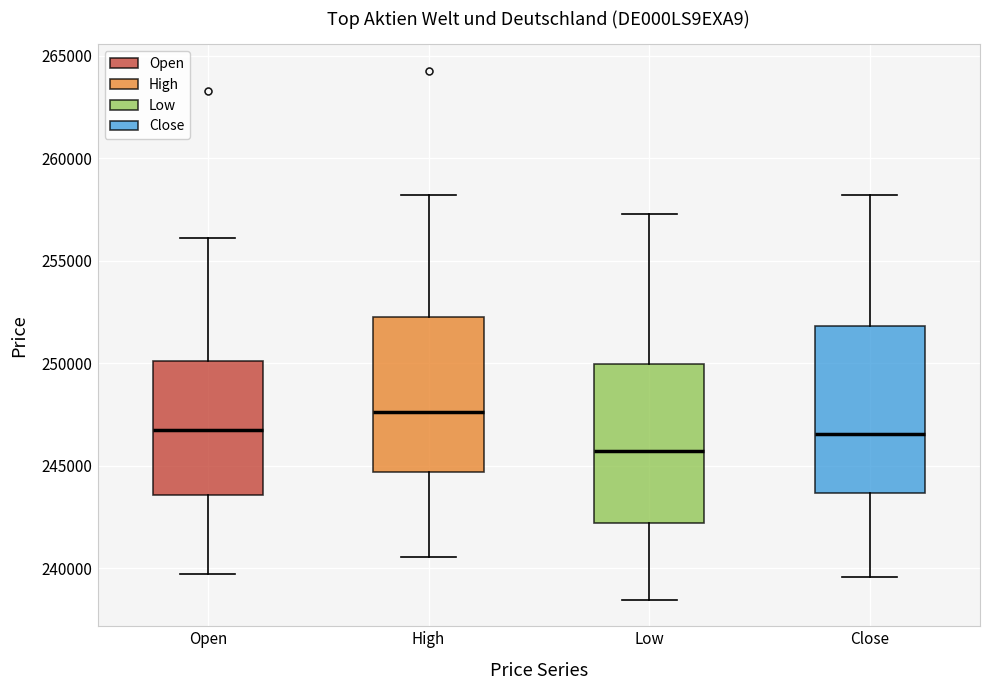

Reading left to right, read every box against the y-axis: the position of its median line, the range the box covers, and the ends of its whiskers. The values are not printed on the chart, so give them approximately, as read against the axis.

Open: median 247000, box 243500 to 250000, whiskers 239500 to 256000
High: median 247500, box 244500 to 252000, whiskers 240500 to 258000
Low: median 245500, box 242000 to 250000, whiskers 238500 to 257500
Close: median 246500, box 243500 to 252000, whiskers 239500 to 258000